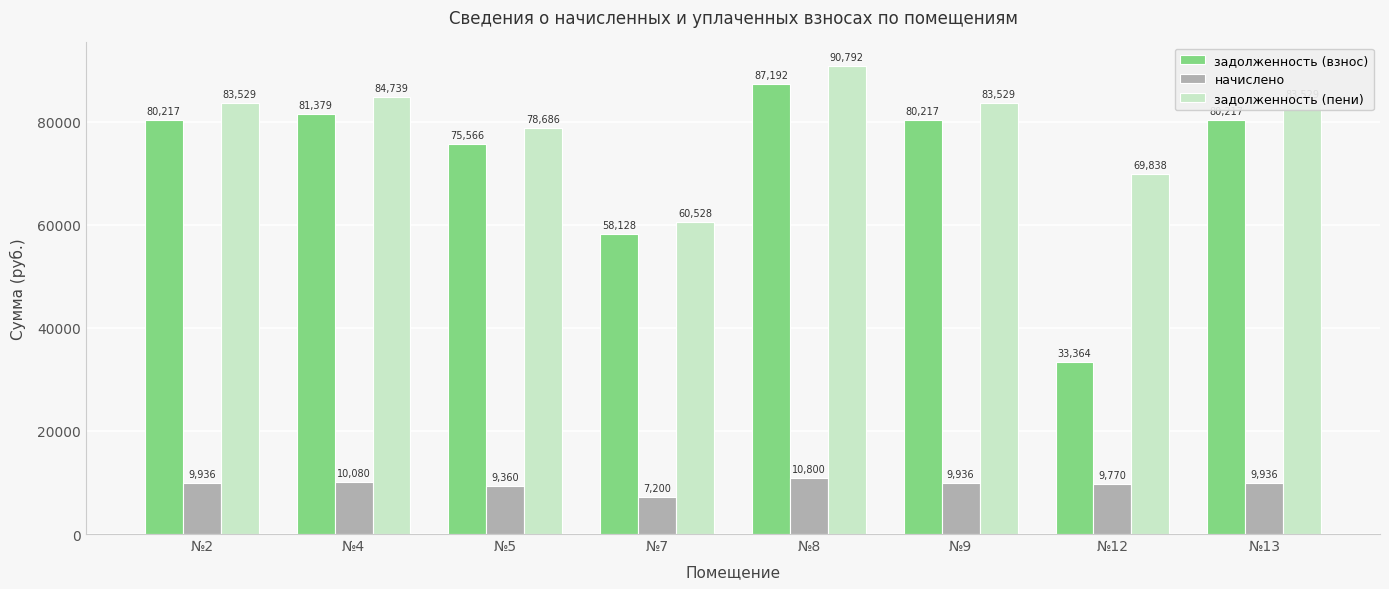

What is the difference between the maximum and minimum values in the задолженность (пени) series?

30264.0